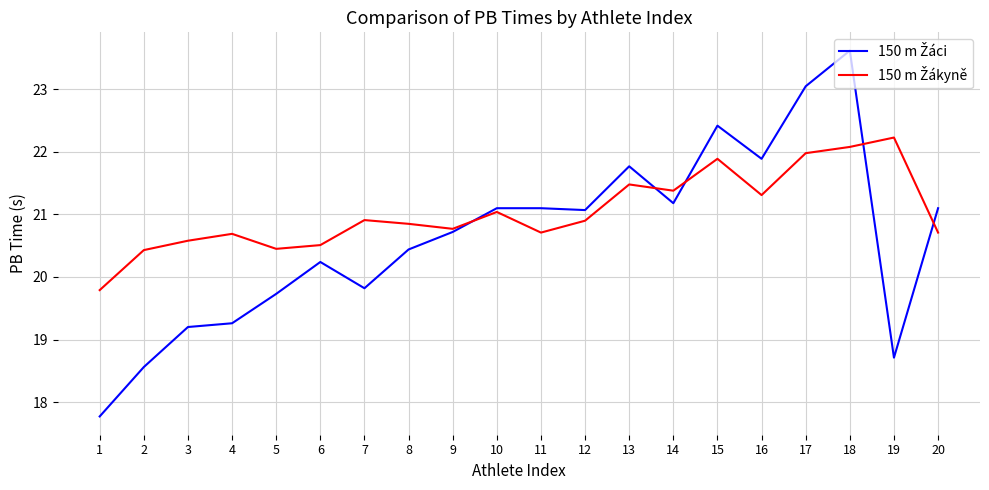

What is the total value across all series at 7?

40.7